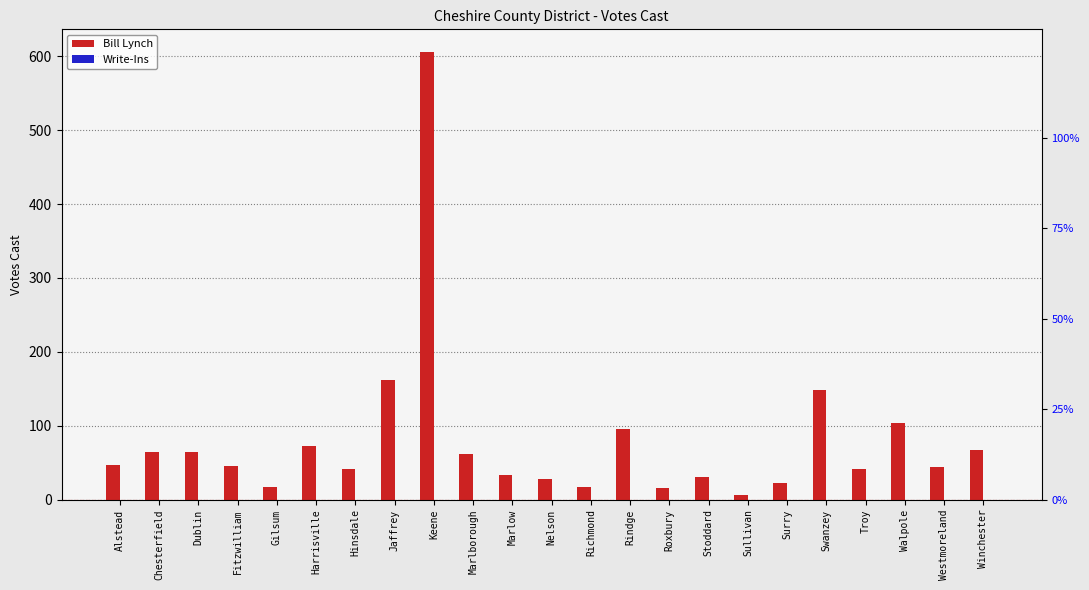

What position from the left is Walpole?

21